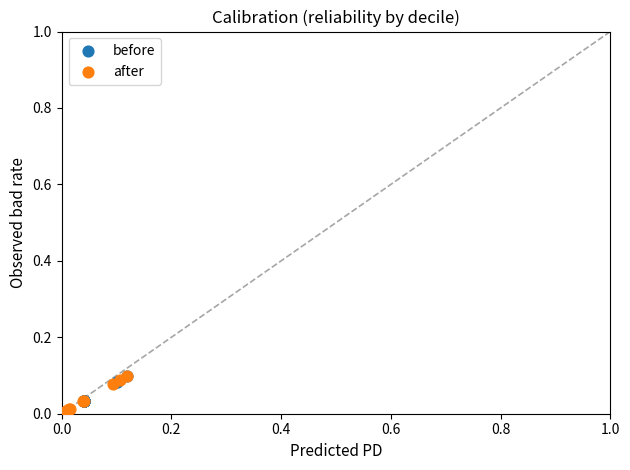

Which series reaches the minimum Y coordinate?

after